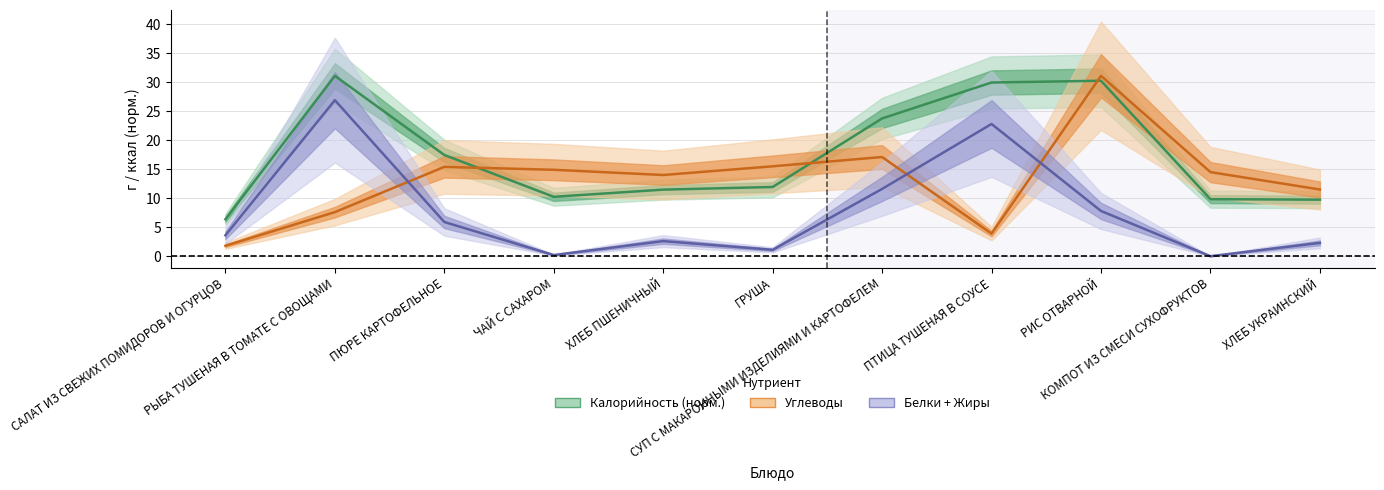

Which series has the largest range (max minus min)?

Углеводы